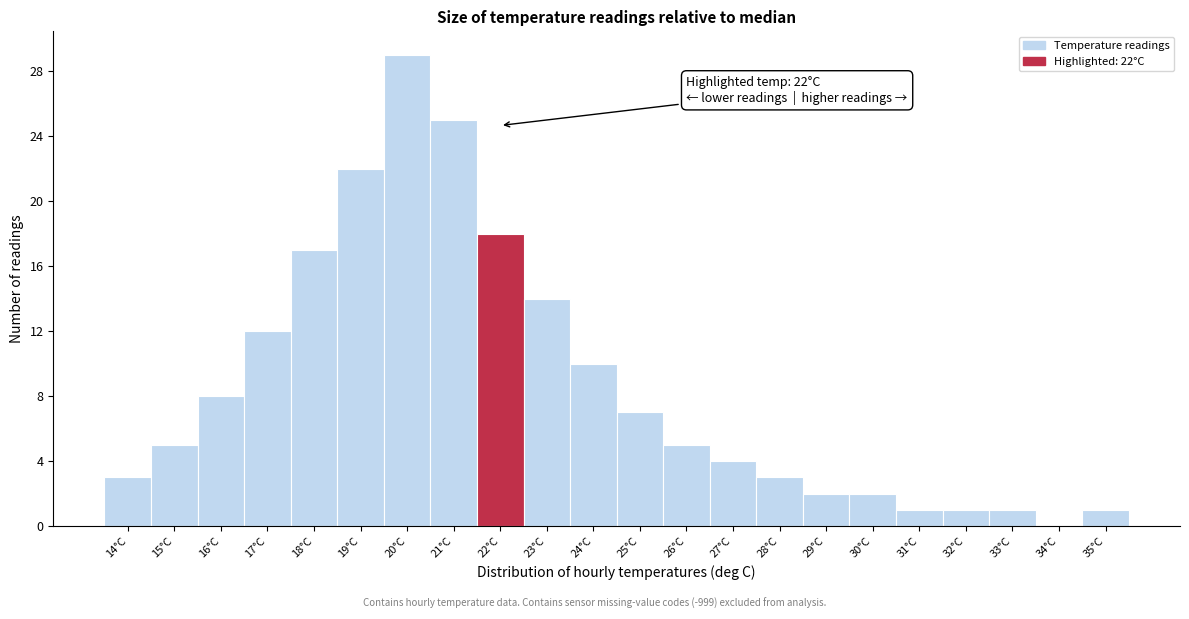

Which range on the x-axis has the tallest bar?

19.5 to 20.5